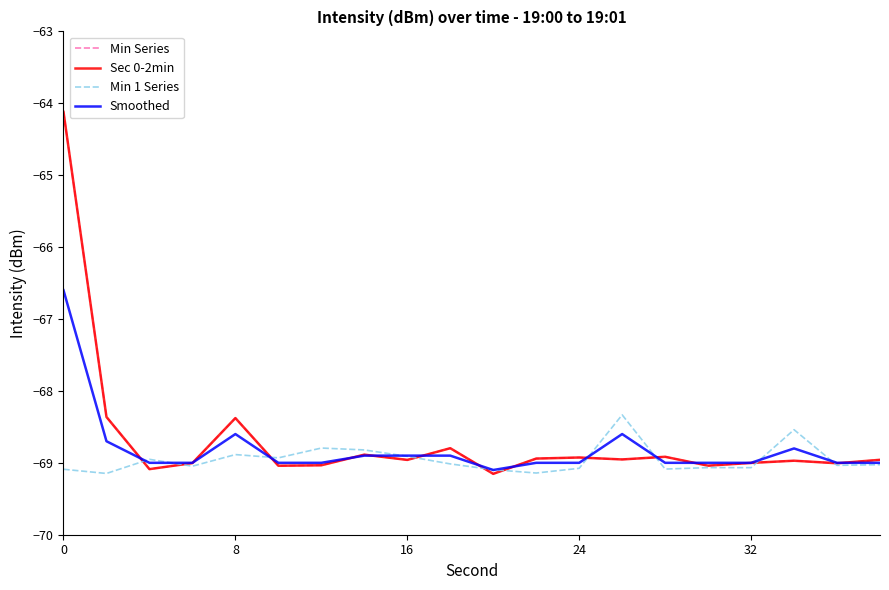

Does the chart display data point markers on the line(s)?

No